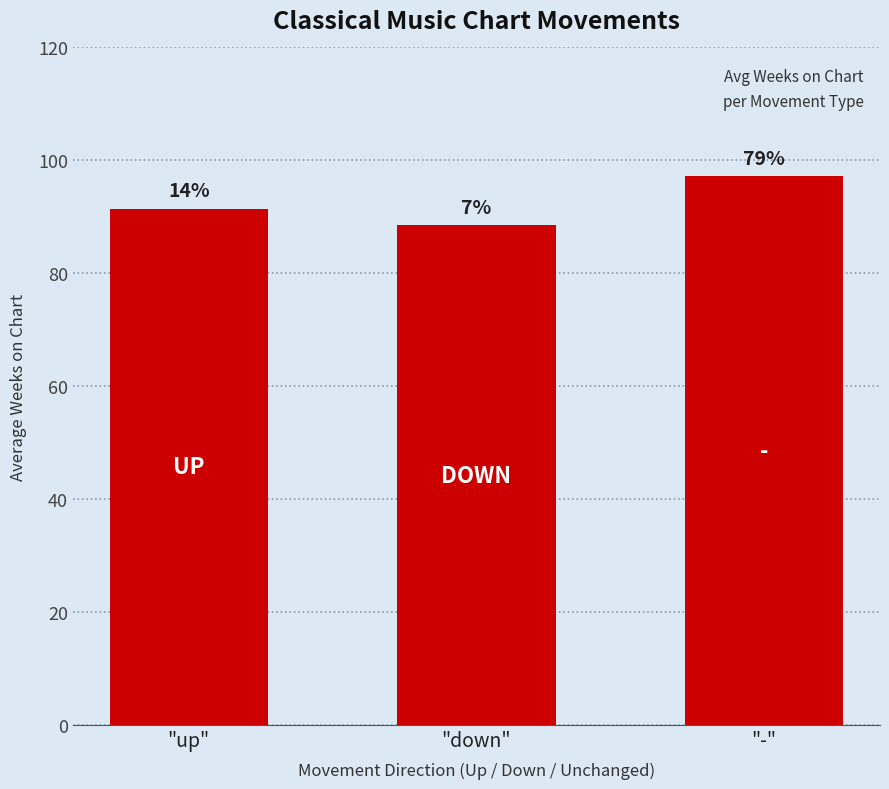

Reading left to right, extract all data points from this chart.

91.4	88.5	97.2